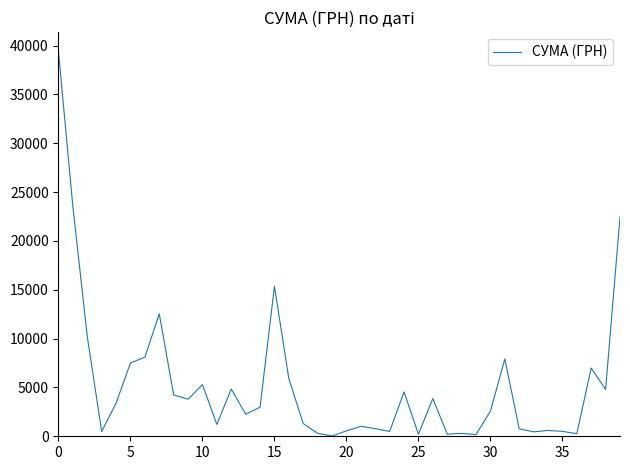

What is the difference between the maximum and minimum values?

39359.1